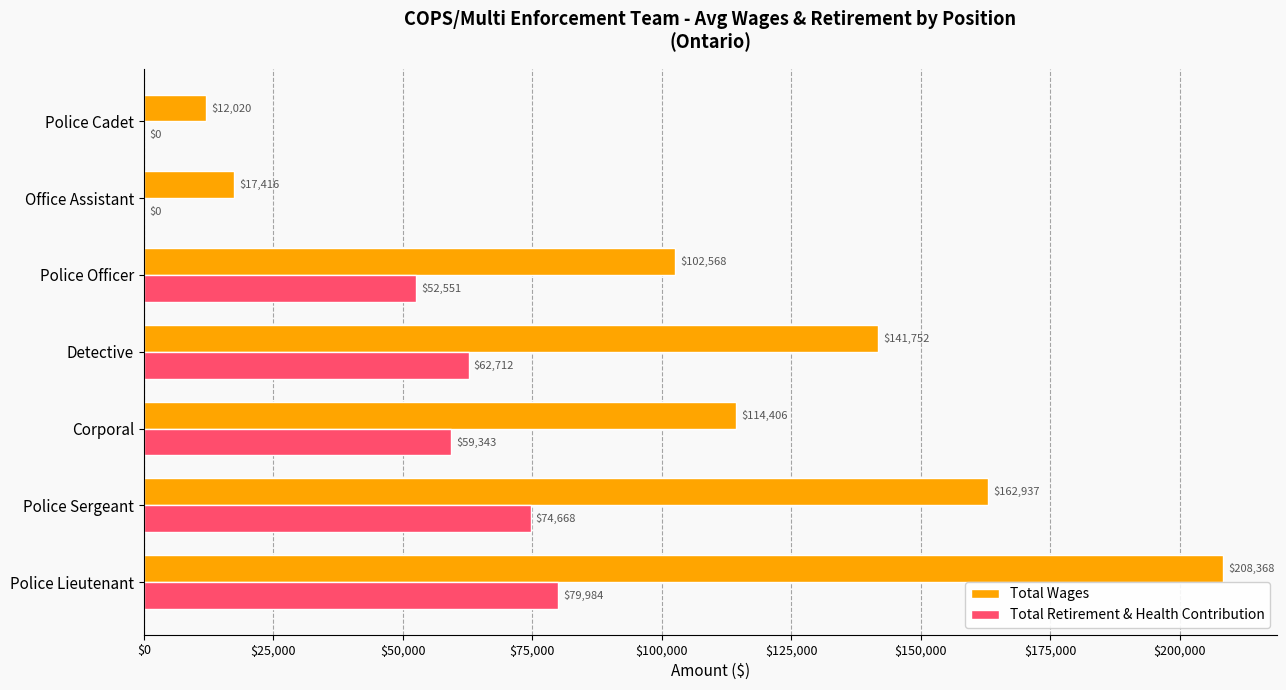

Between Police Lieutenant and Police Cadet, which series saw the biggest shift?

Total Wages